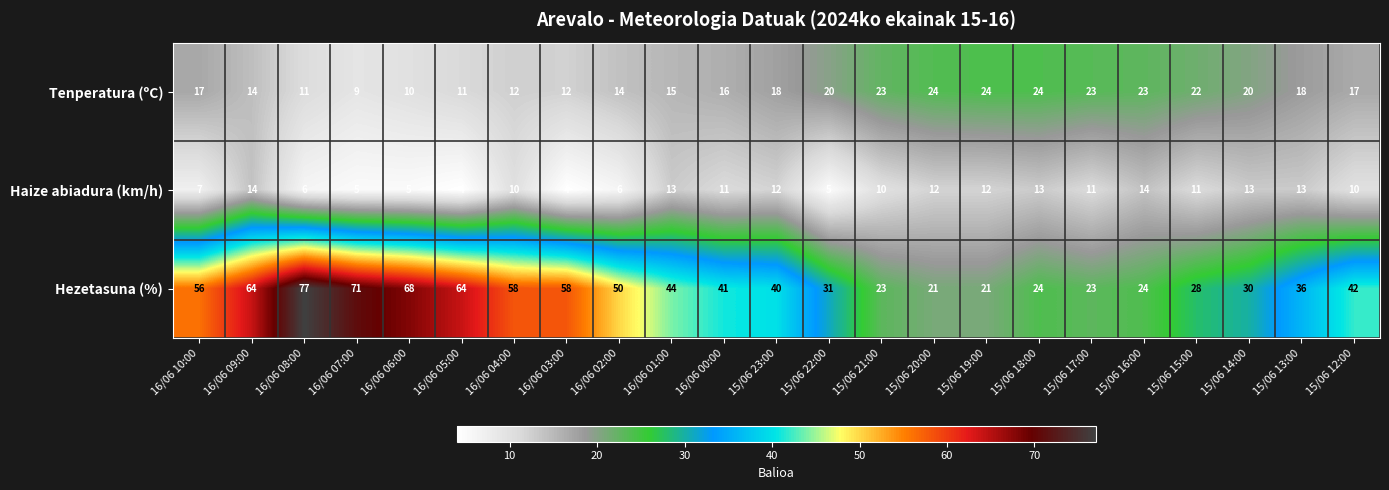

What is the spread (max minus min) of values at 15/06 18:00?

11